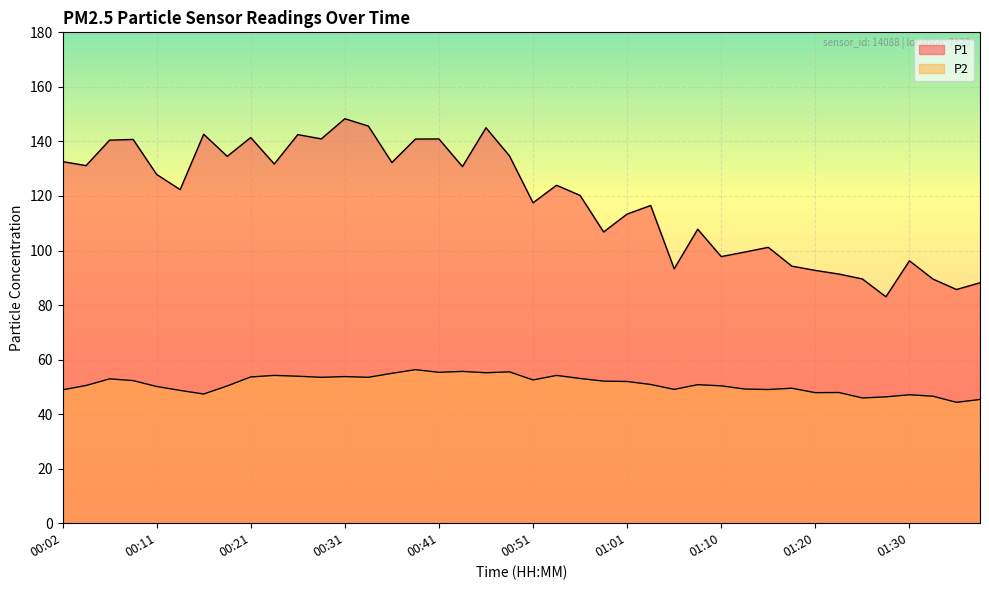

Where is the first local minimum for P1?

00:04